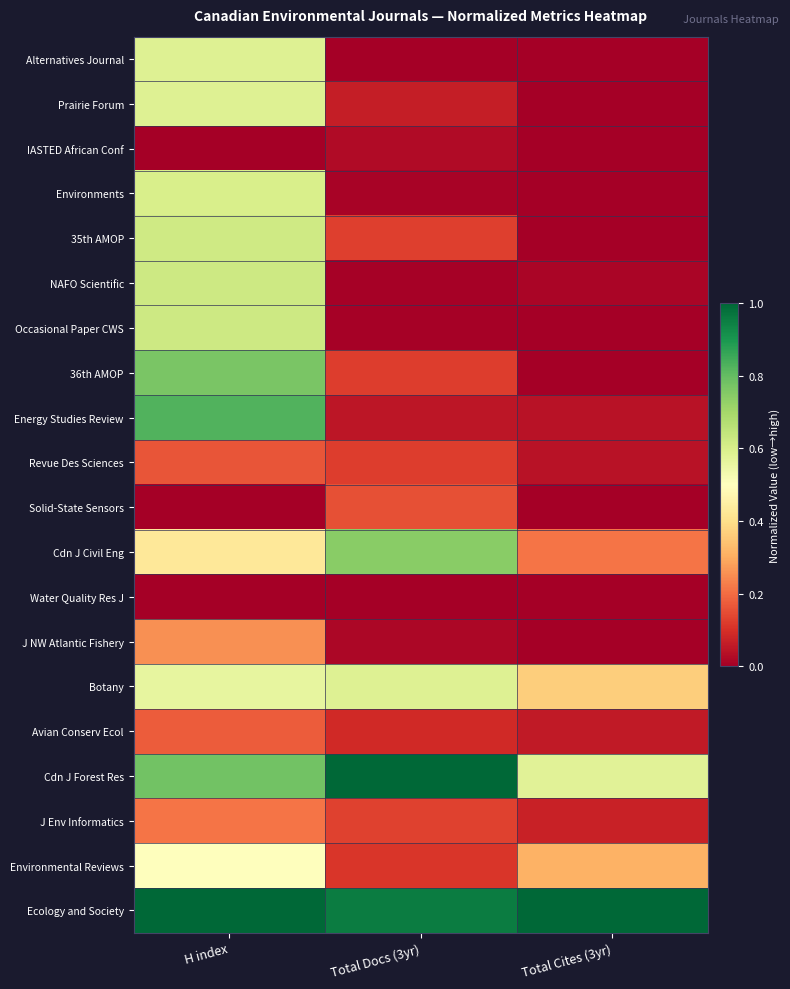

Which label corresponds to the smallest value in the chart?

Total Docs (3yr)